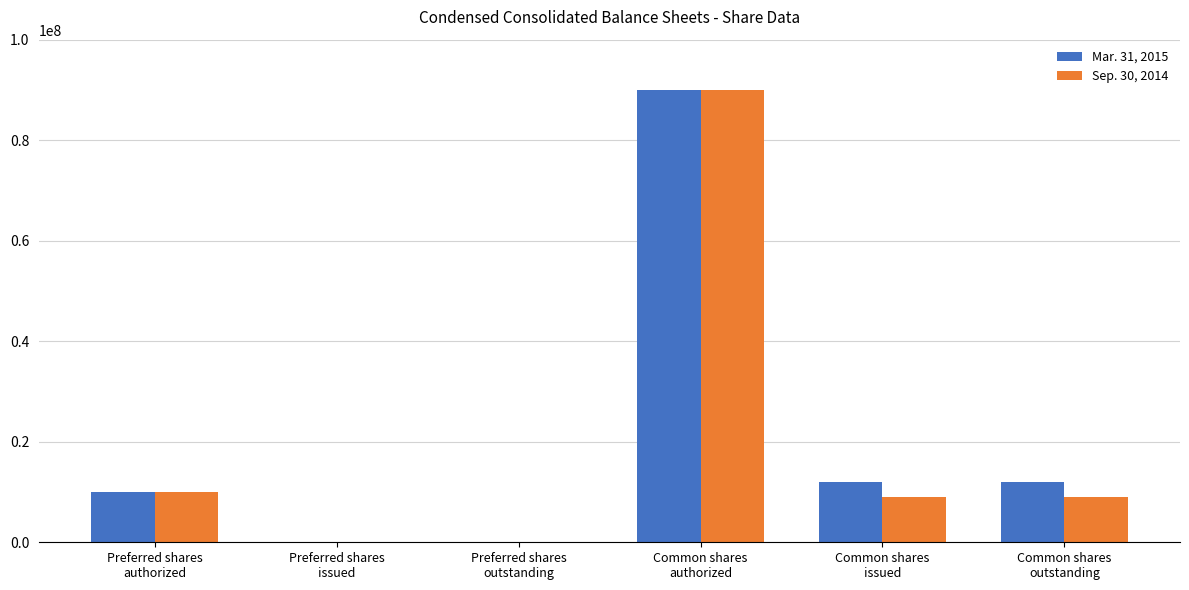

Reading left to right, list all the values displayed in this chart.

Mar. 31, 2015: 10000000	0	0	90000000	11971600	11971600
Sep. 30, 2014: 10000000	0	0	90000000	8968000	8968000